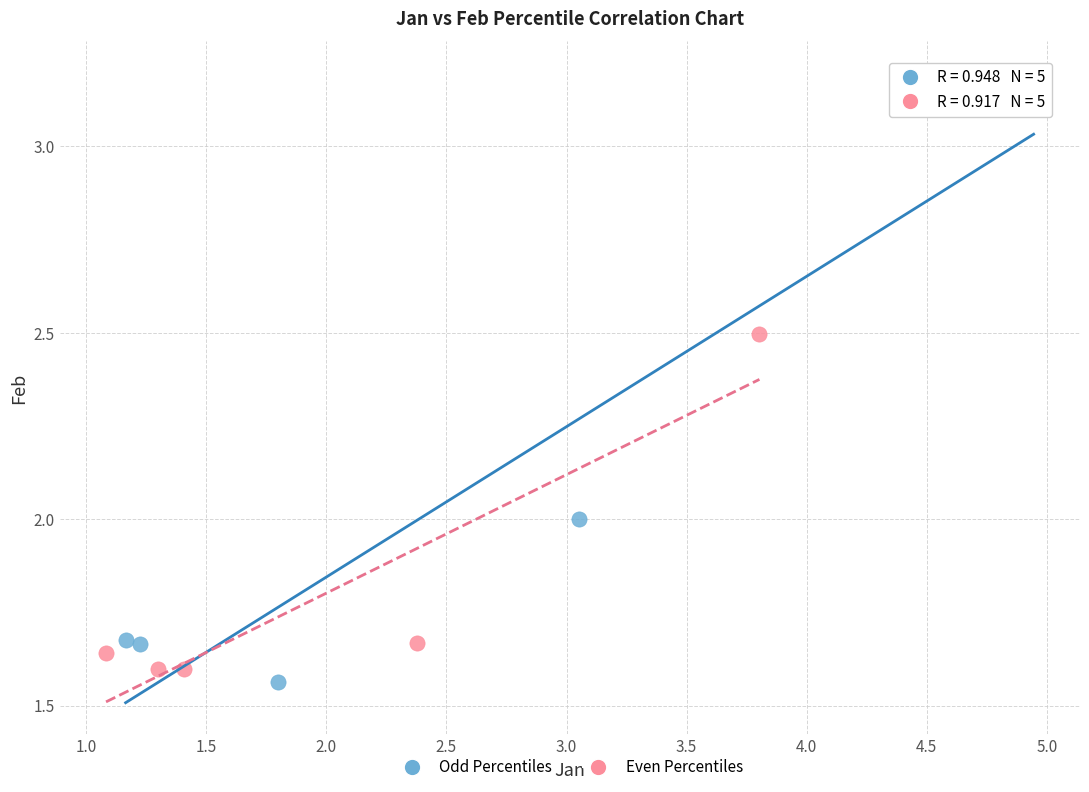

What are all the series names shown in the legend?

Odd Percentiles, Even Percentiles